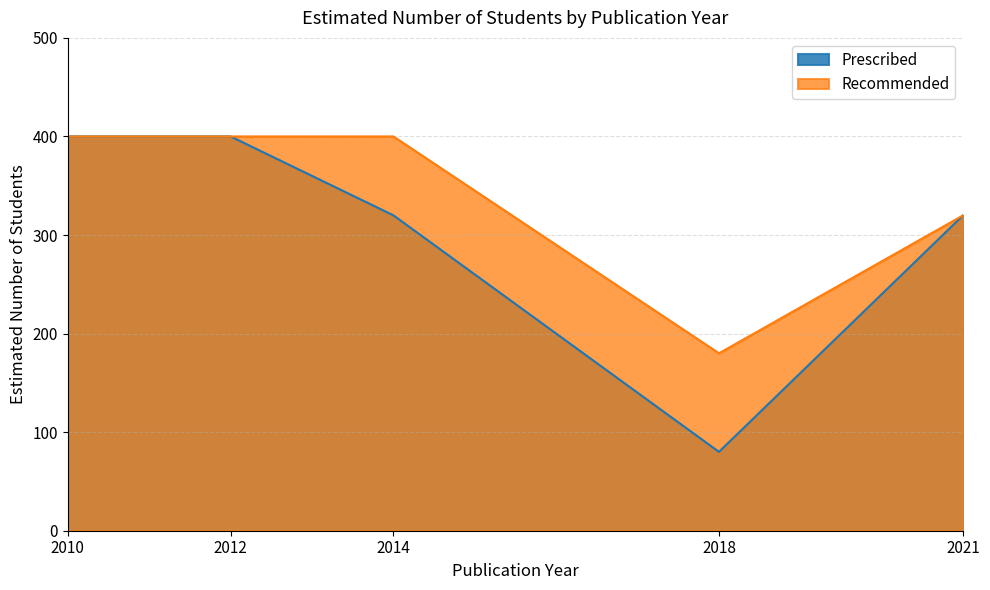

Which category has the lowest value in the Recommended series?

2018